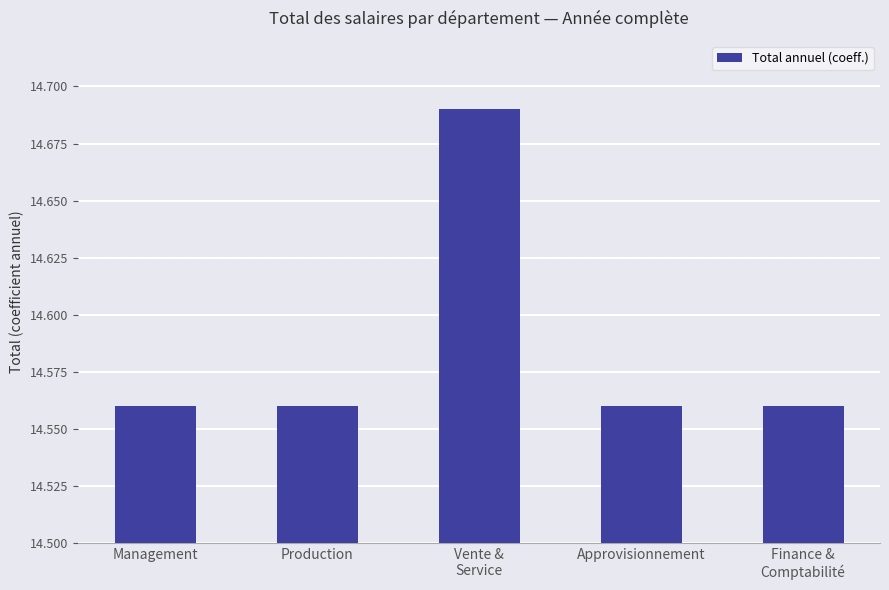

What is the difference between the maximum and minimum values?

0.1